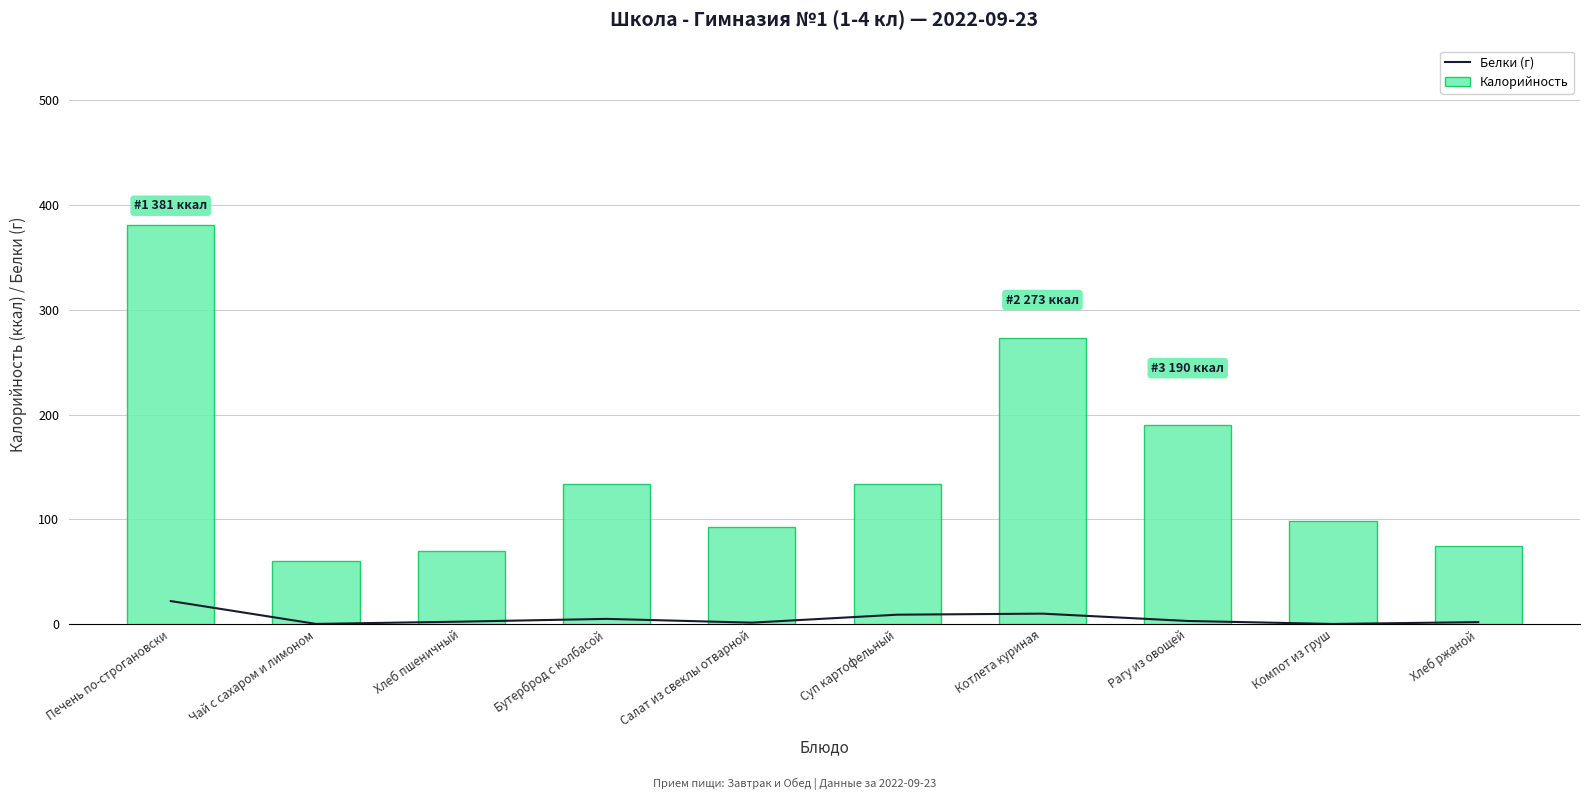

What is the average value of the Белки (г) series?

5.5